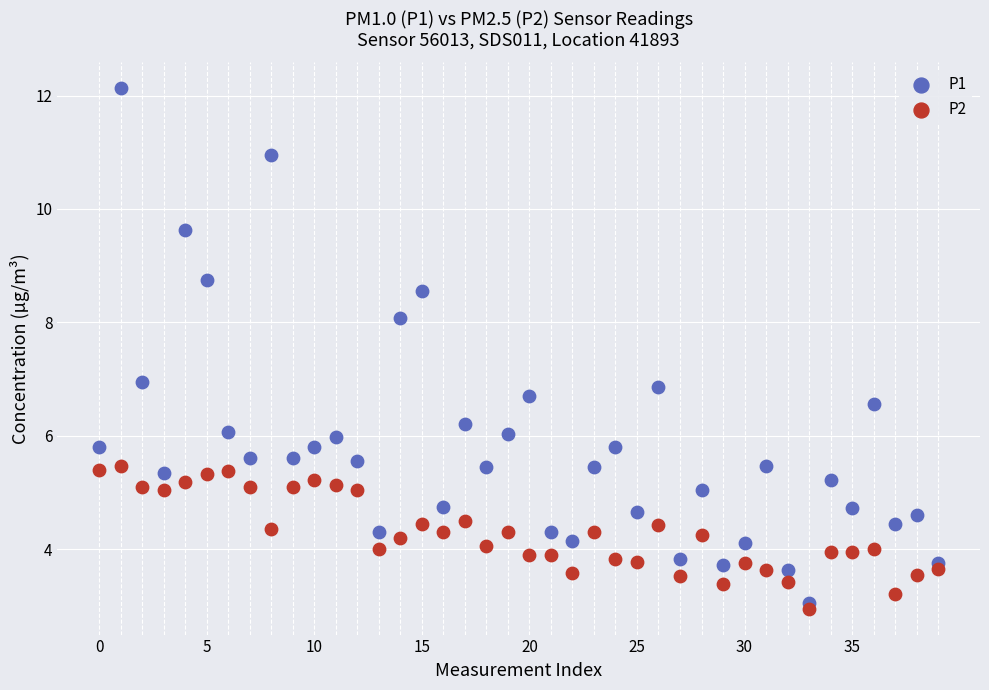

Which series has the largest Y range (max minus min)?

P1